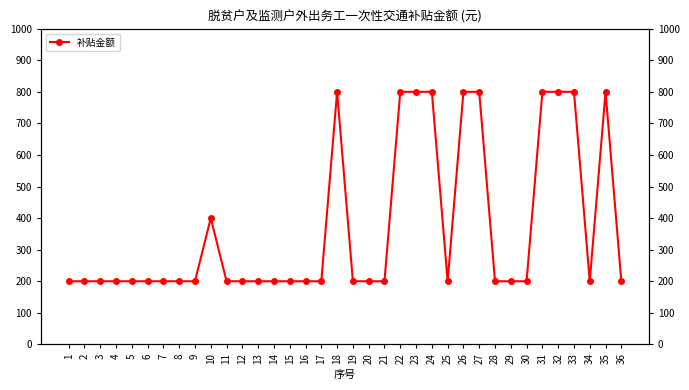

Approximately how many times larger is the value at 28 compared to 13?

1.0